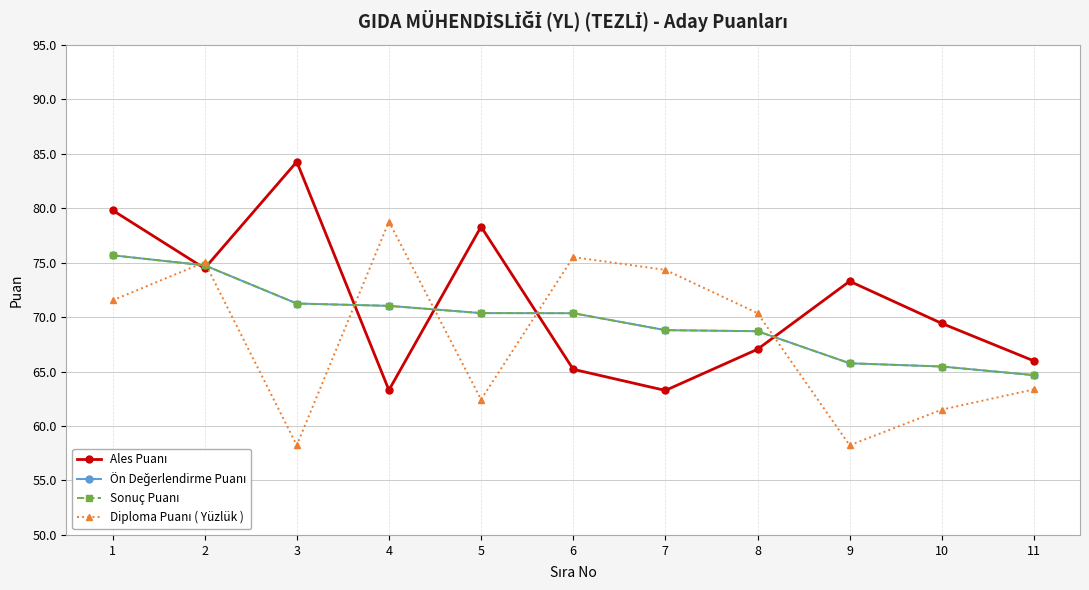

Reading left to right, extract all data points from this chart.

Ales Puanı: 1=79.8	2=74.5	3=84.3	4=63.3	5=78.3	6=65.2	7=63.3	8=67.0	9=73.3	10=69.4	11=66.0
Ön Değerlendirme Puanı: 1=75.7	2=74.7	3=71.2	4=71.0	5=70.4	6=70.4	7=68.8	8=68.7	9=65.8	10=65.5	11=64.7
Sonuç Puanı: 1=75.7	2=74.7	3=71.2	4=71.0	5=70.4	6=70.4	7=68.8	8=68.7	9=65.8	10=65.5	11=64.7
Diploma Puanı ( Yüzlük ): 1=71.5	2=75.0	3=58.2	4=78.8	5=62.4	6=75.5	7=74.3	8=70.4	9=58.2	10=61.5	11=63.4